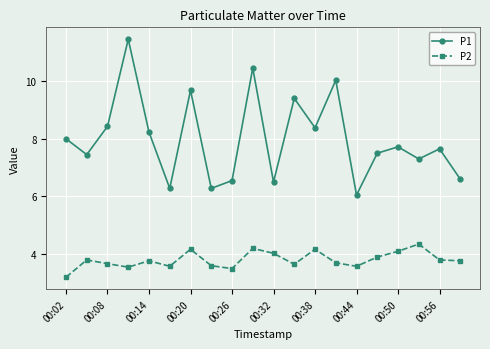

How many data points does each series have?

20